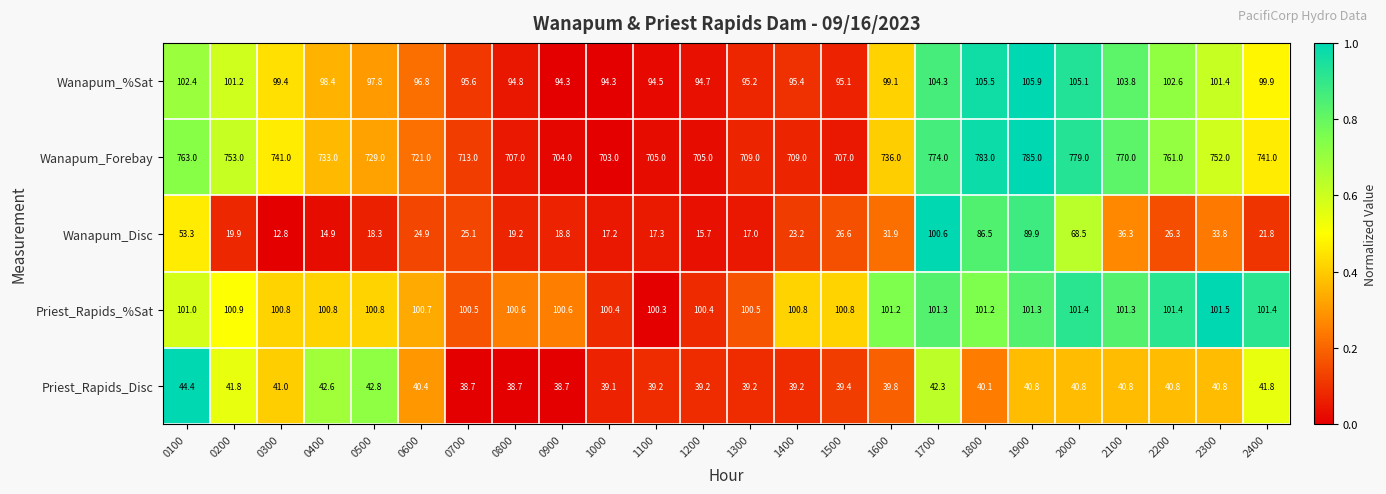

Which series has the largest total across all categories?

Wanapum_Forebay